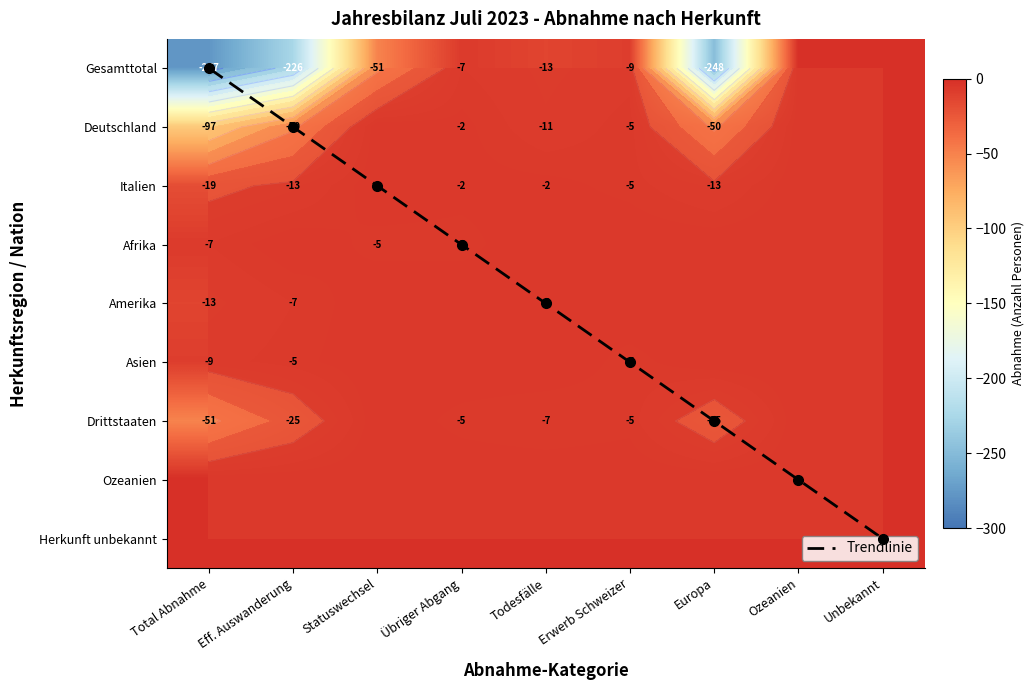

Where is Asien nearest to the value -4?

Eff. Auswanderung